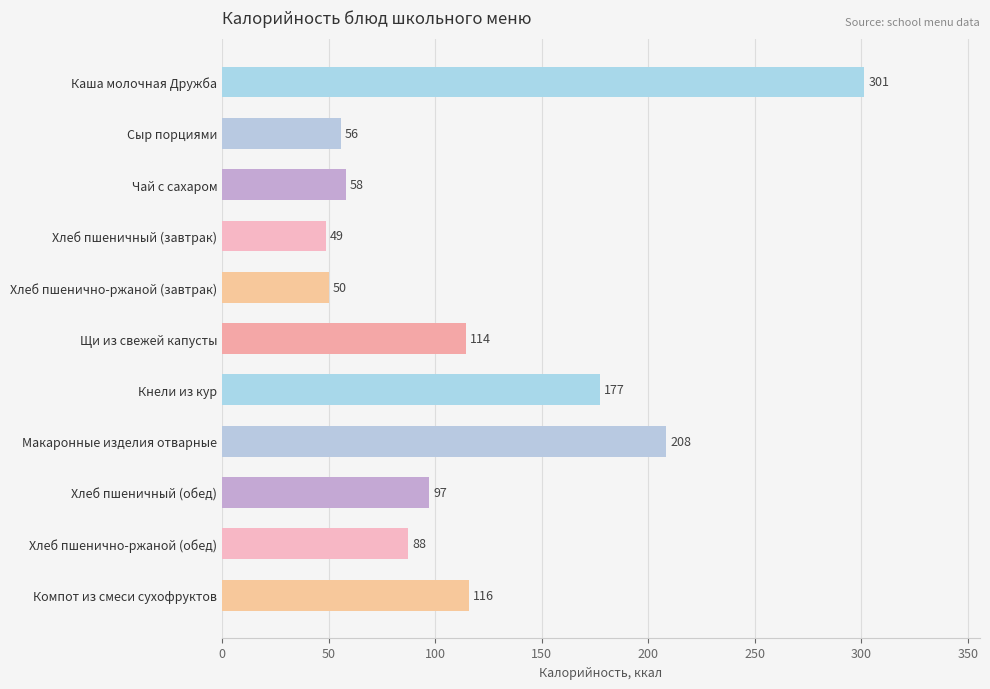

What is the average value?

119.5